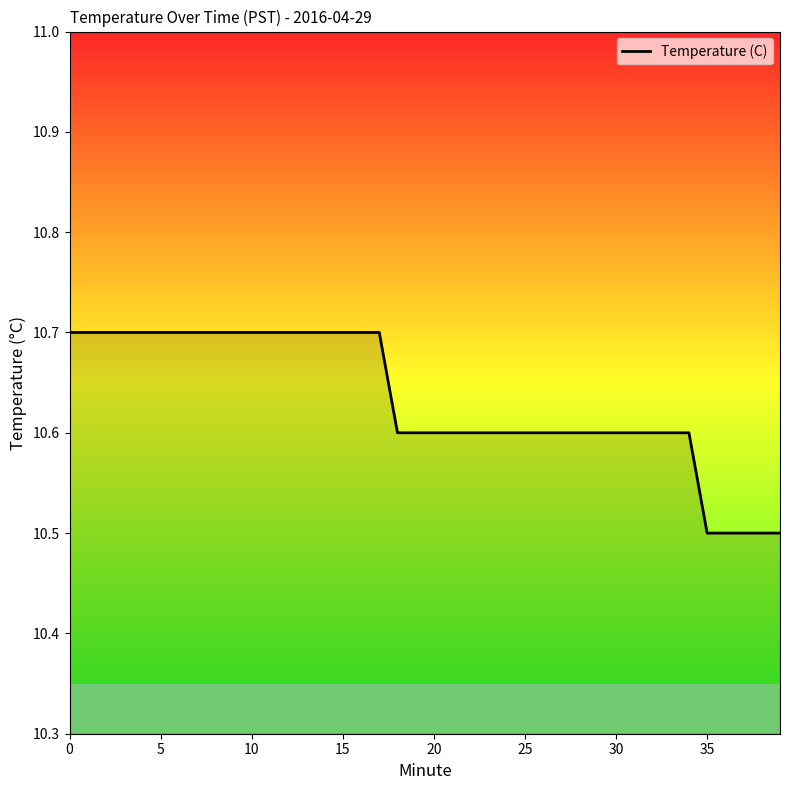

What is the minimum value shown in the chart?

10.5